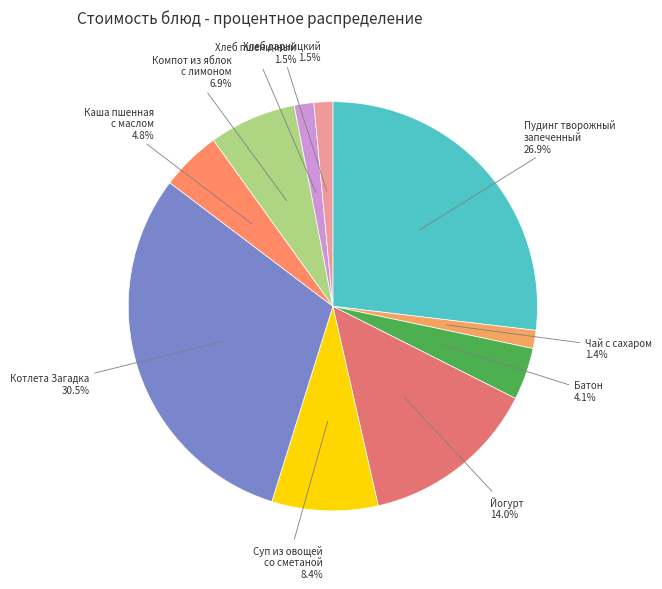

Does any single category account for the majority?

No